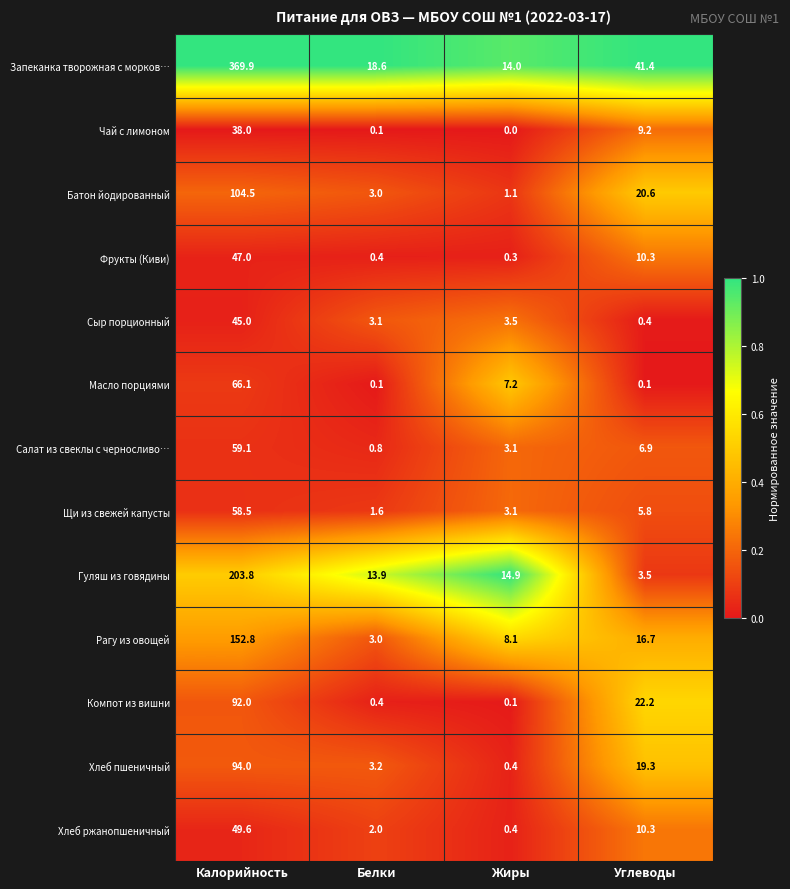

What is the difference between the highest and lowest values at Жиры?

14.9